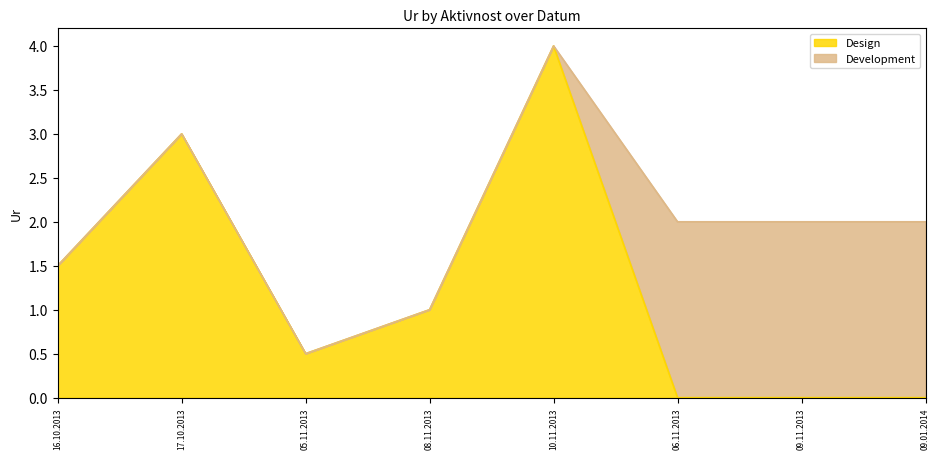

The chart shows a value of 0.9 at 16.10.2013. True or false?

False